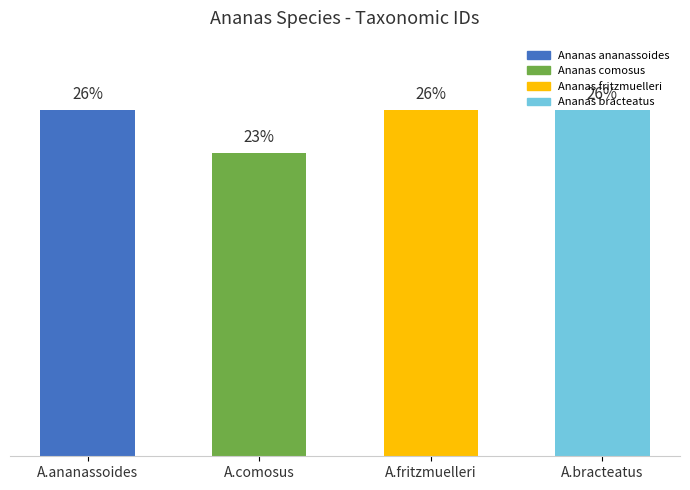

Between A.fritzmuelleri and A.ananassoides, which is larger?

A.fritzmuelleri